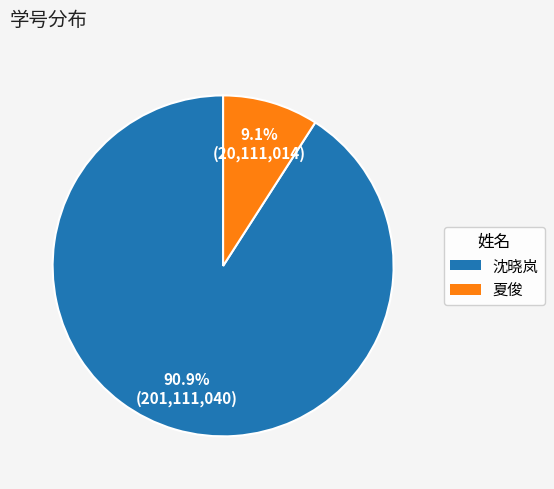

Does 沈晓岚 account for over 50% of the chart?

Yes